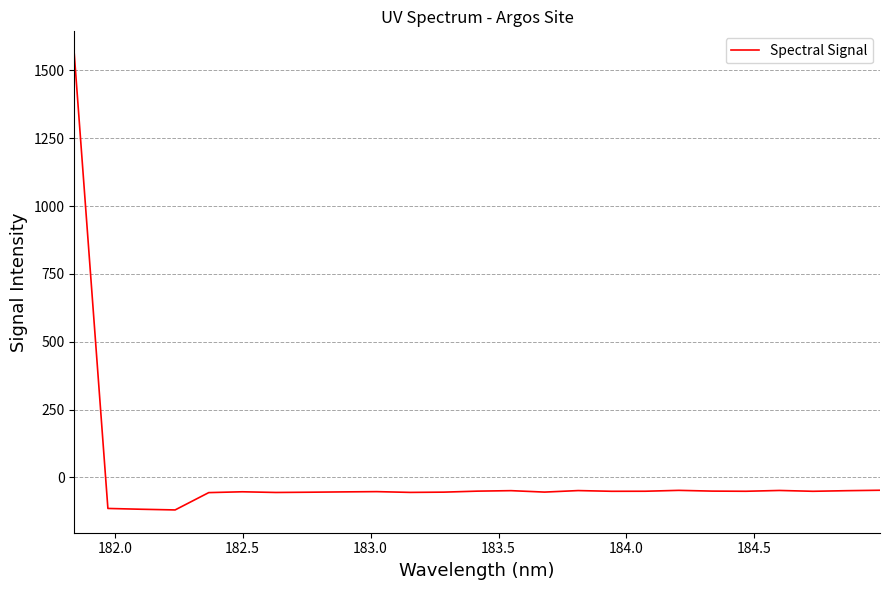

What is the sum of all values?

115.6